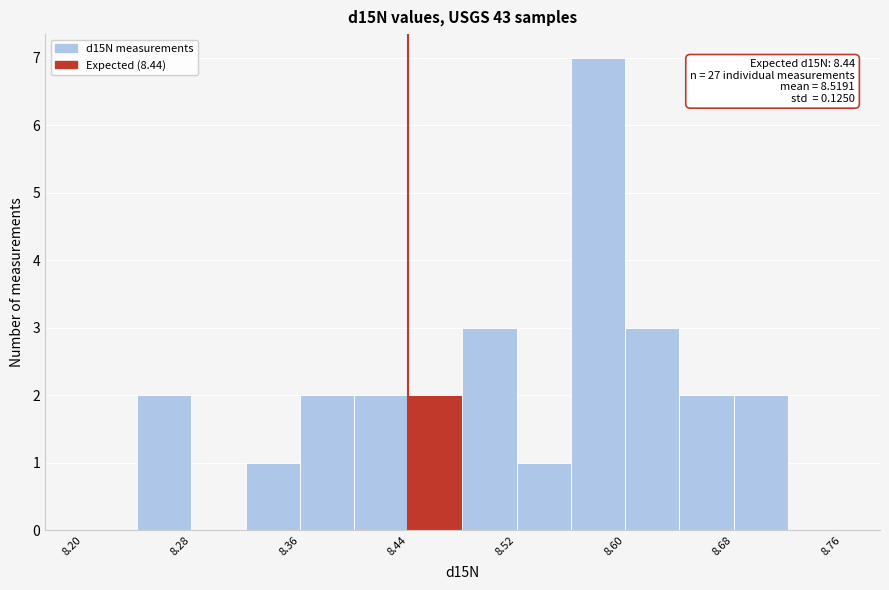

Over which range of the x-axis is the bar tallest?

8.56 to 8.60